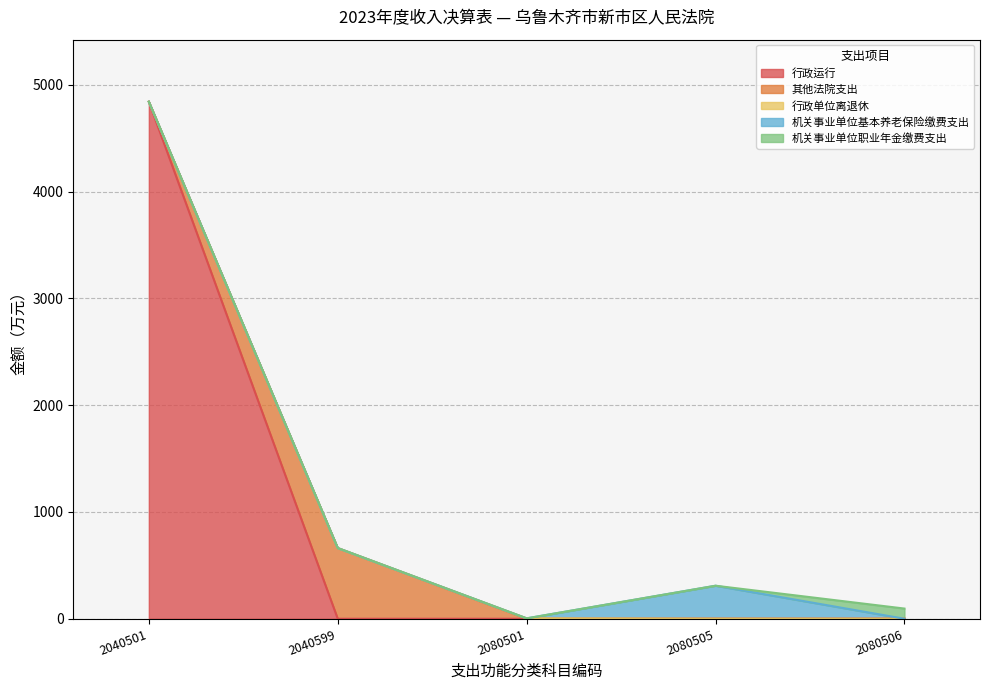

Is the value of 行政运行 at 20405 greater than the value of 其他法院支出 at 2080501?

Yes